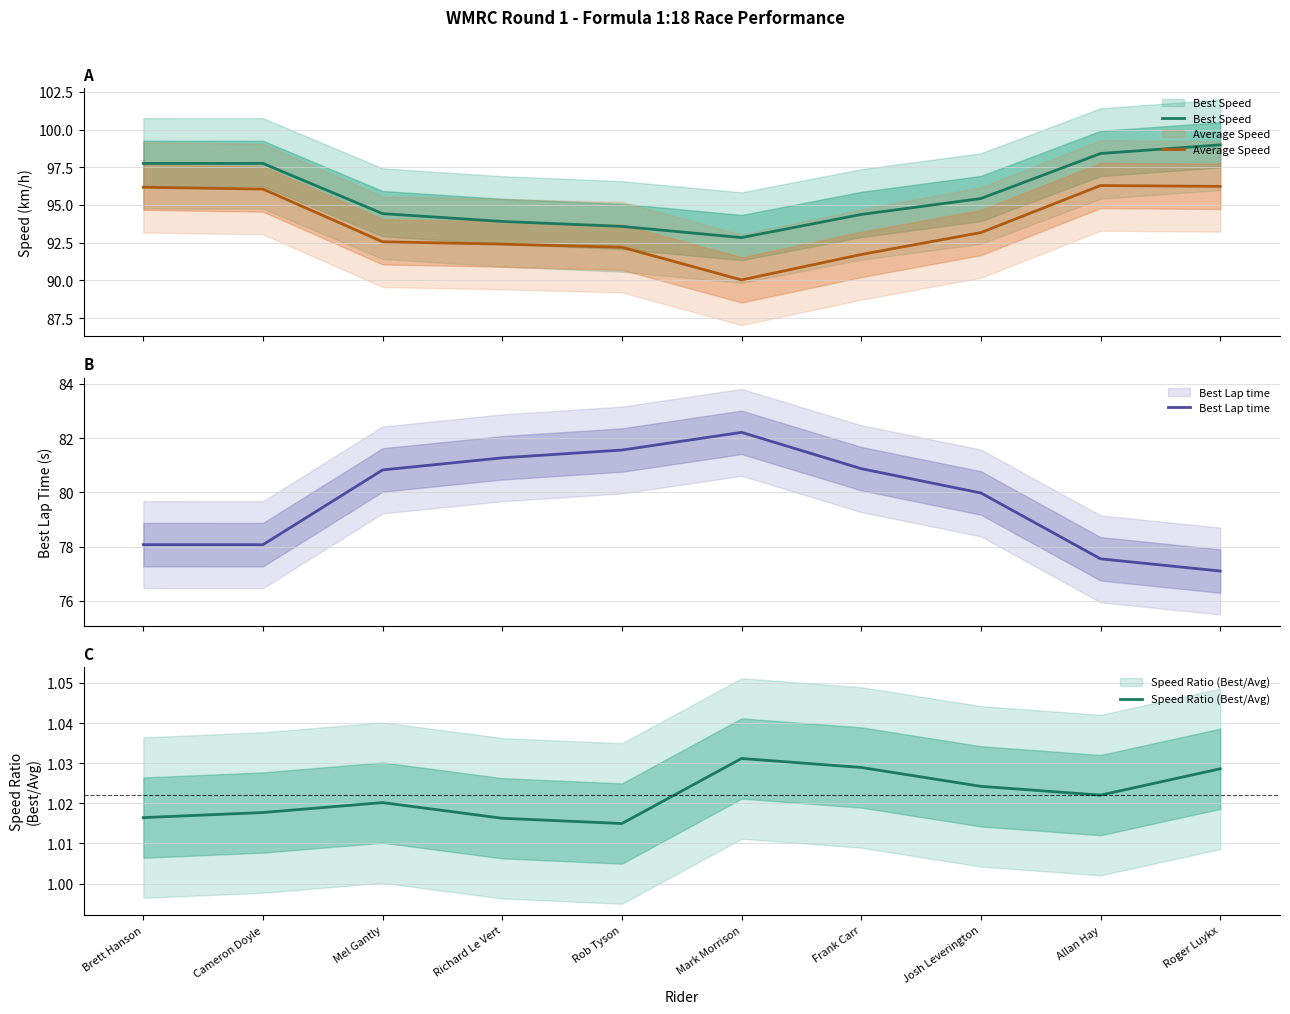

Which label corresponds to the largest value in the chart?

Roger Luykx